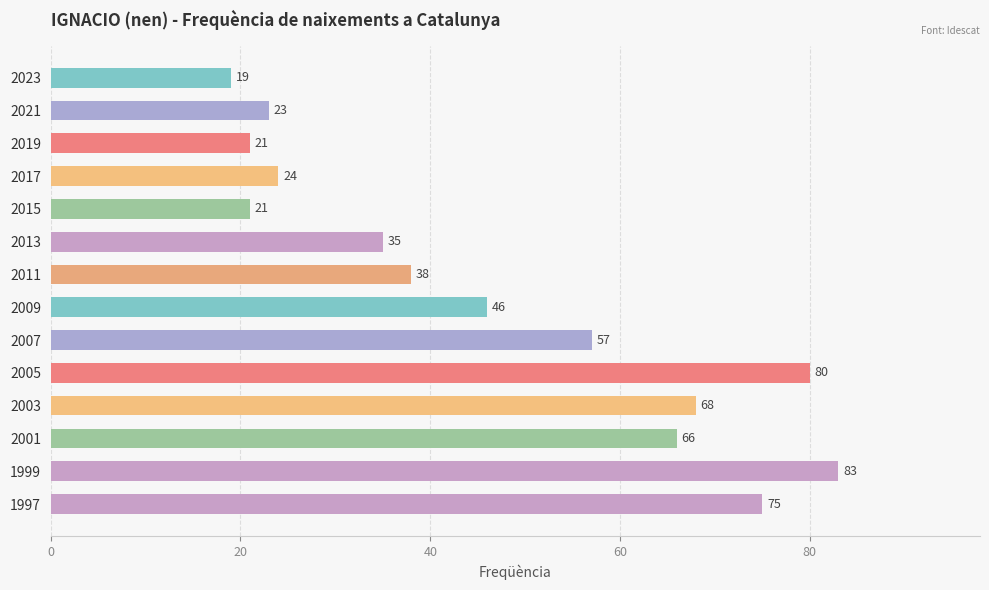

What is the sum of the values at 1999 and 2023?

102